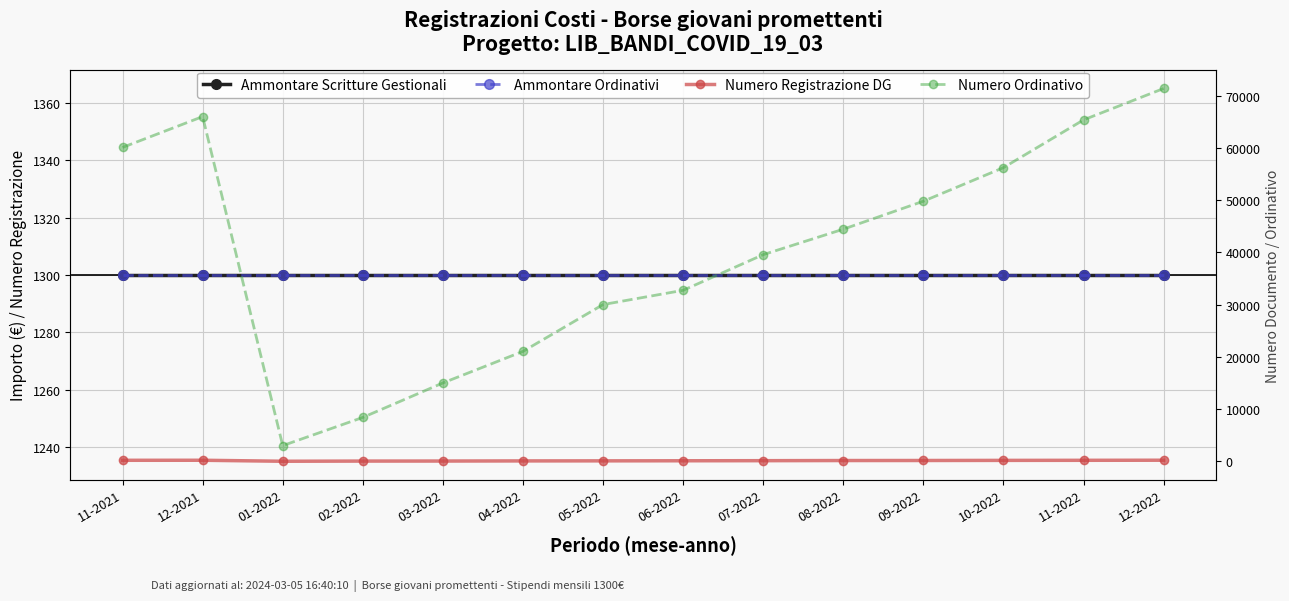

Count the number of data series in this chart.

4